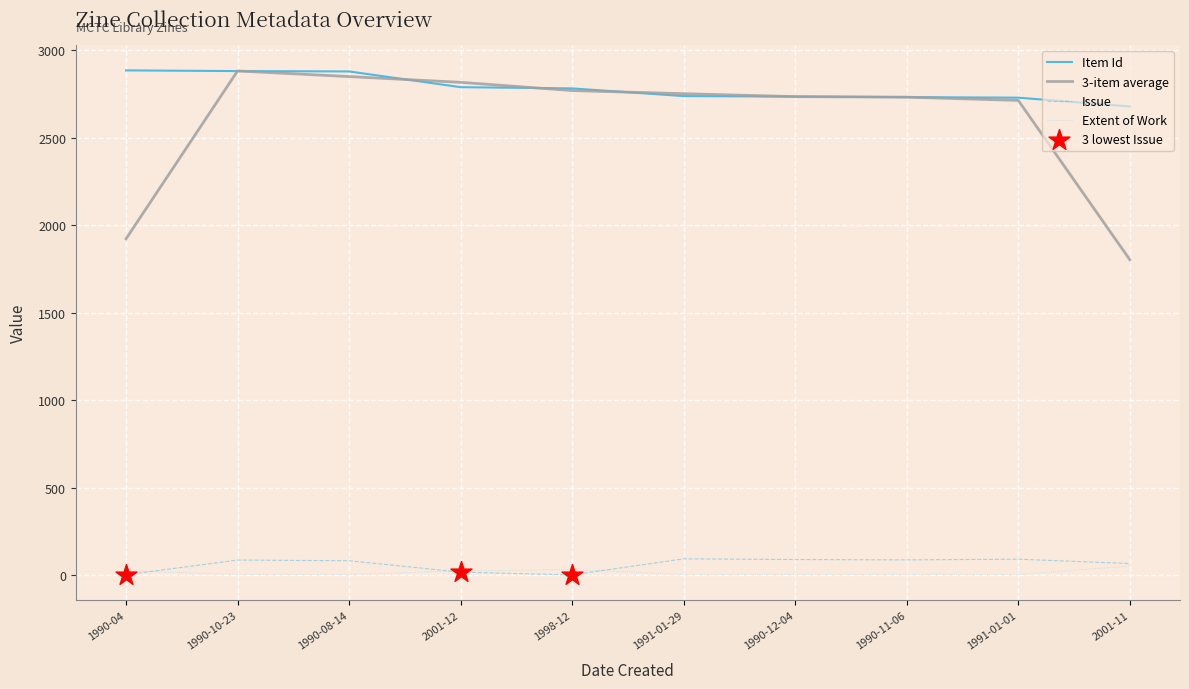

Is the value of Item Id at 1990-11-06 greater than the value of Issue at 2001-11?

Yes